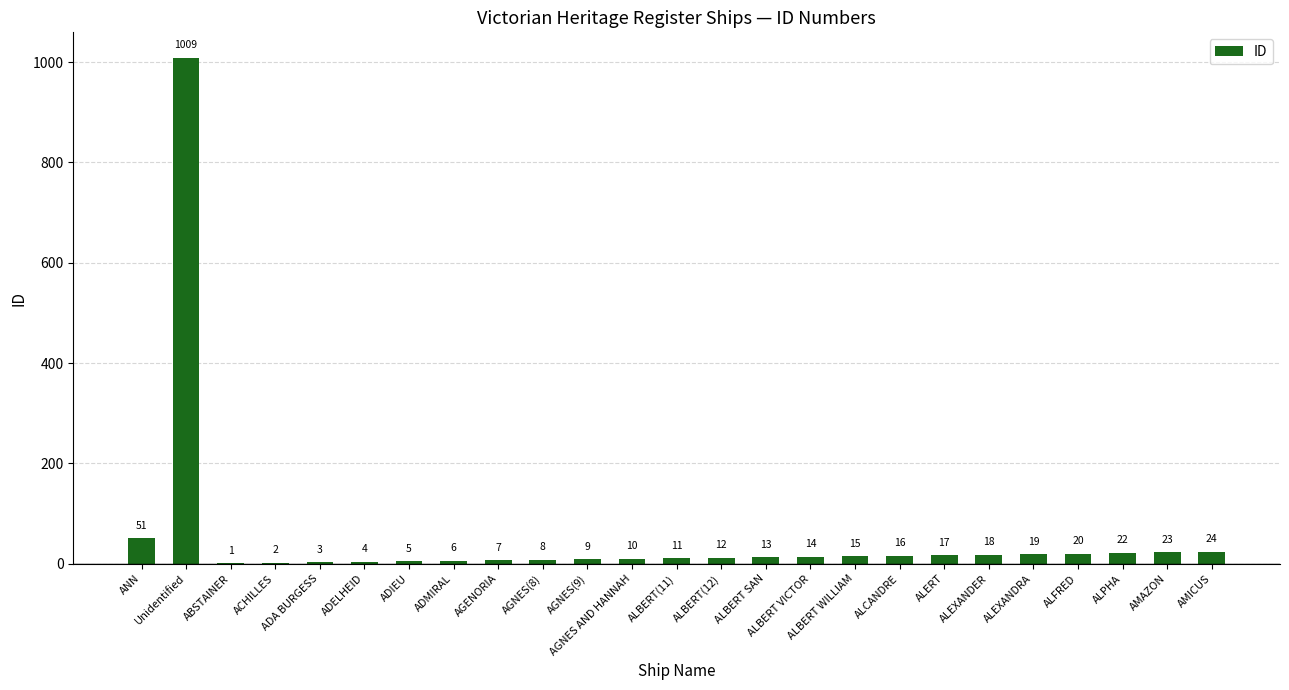

What is the maximum value shown in the chart?

1009